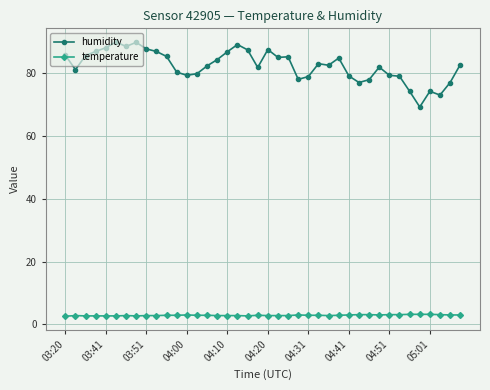

True or false: humidity and temperature cross at least once.

False